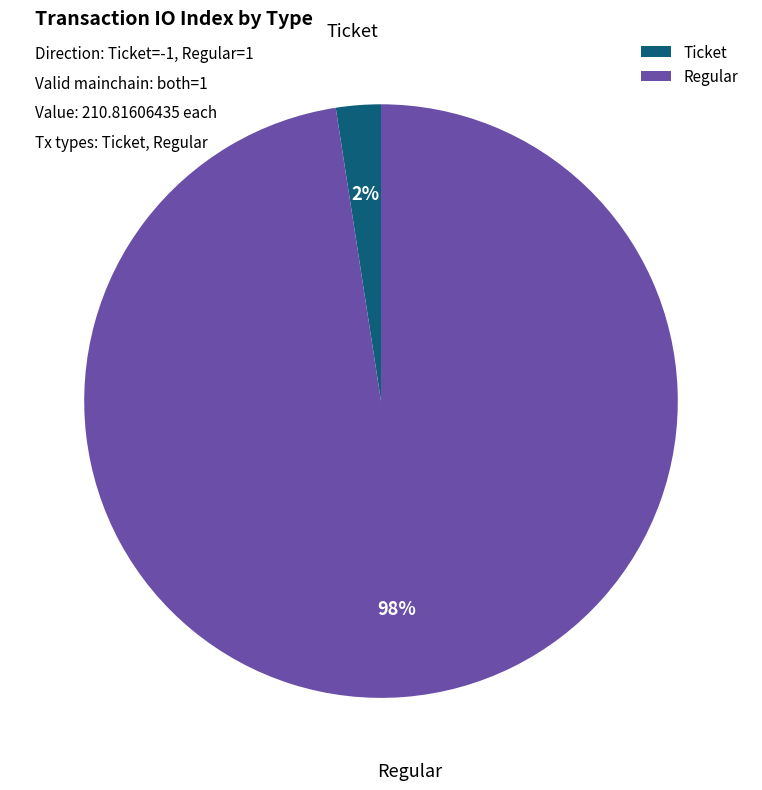

True or false: Ticket accounts for 2% of the total.

True